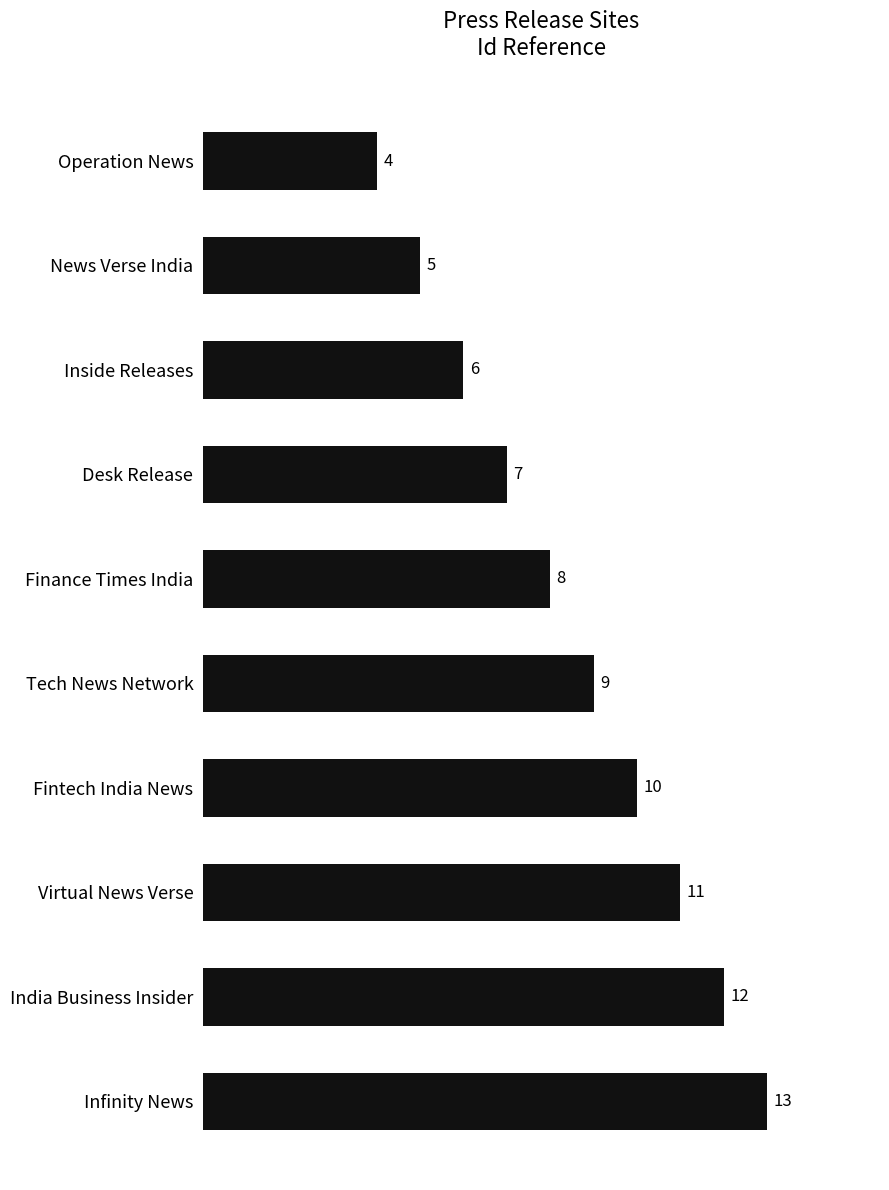

What is the difference between the second highest and minimum values?

8